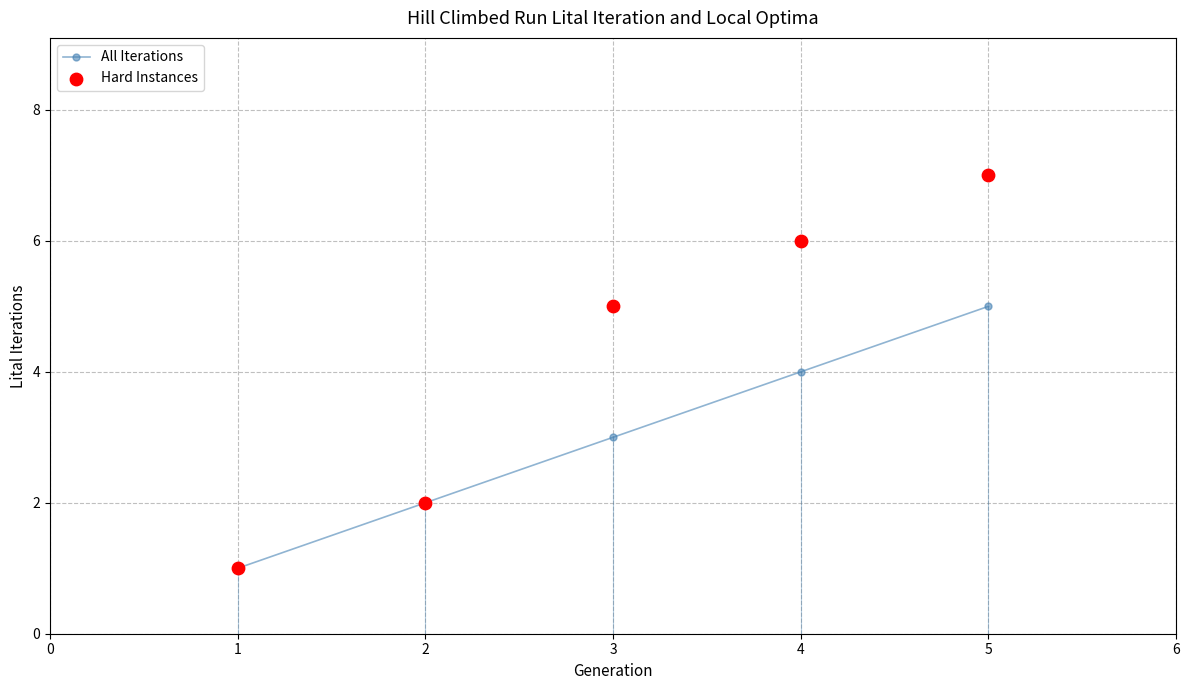

What are all the series names shown in the legend?

All Iterations, Hard Instances